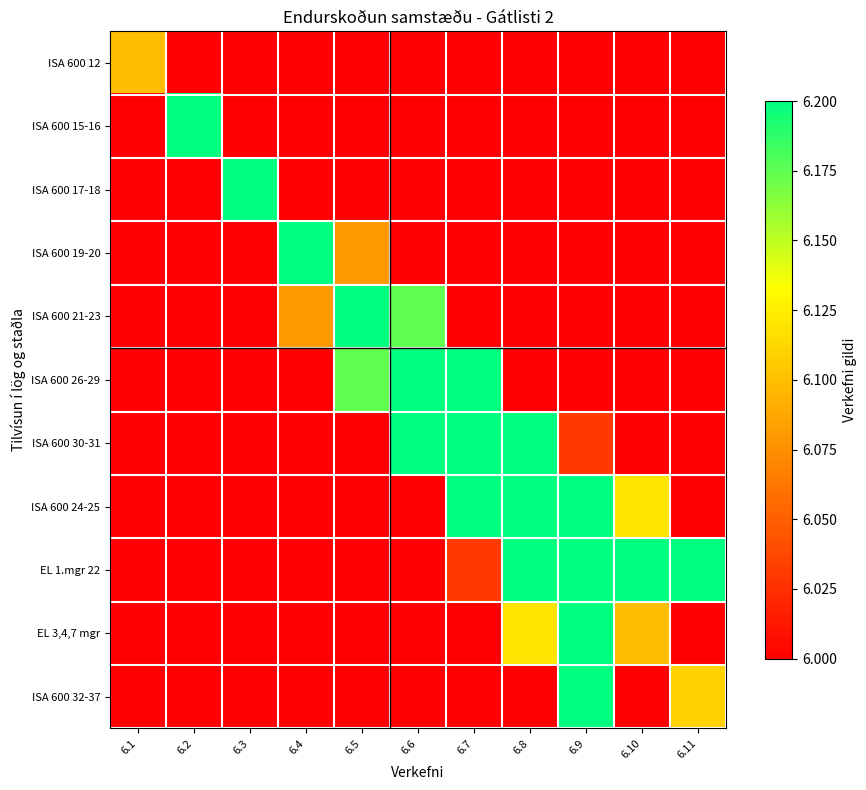

At which category is the sum across all series the highest?

6.7